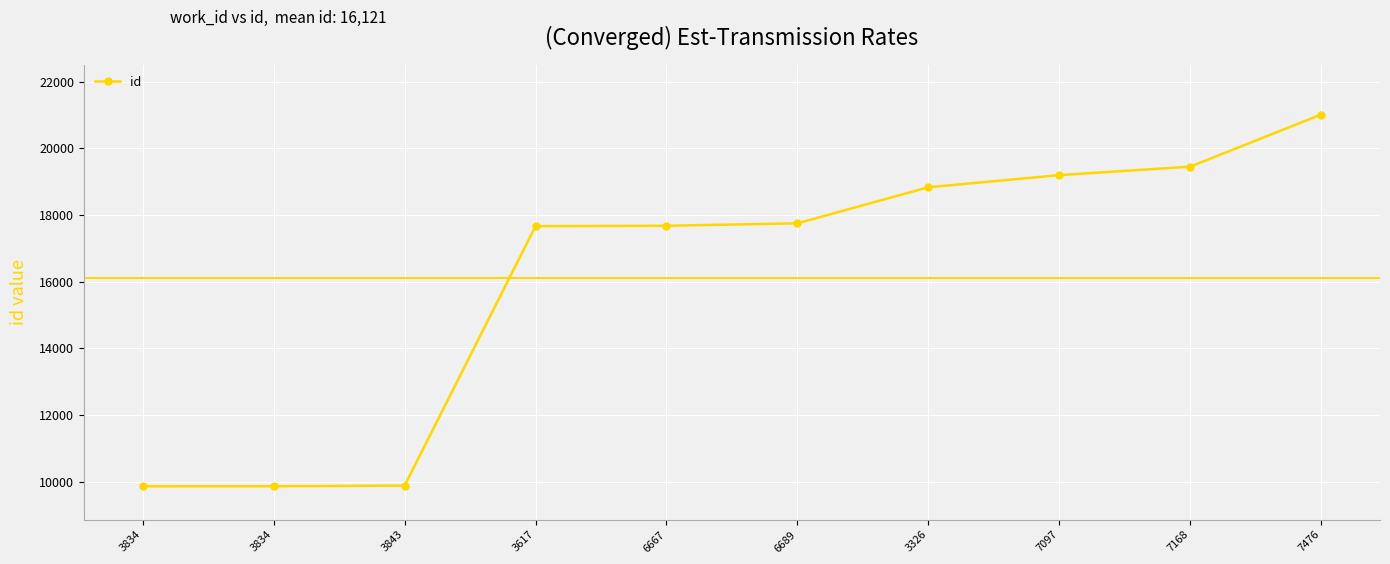

How many distinct data groups are displayed?

1